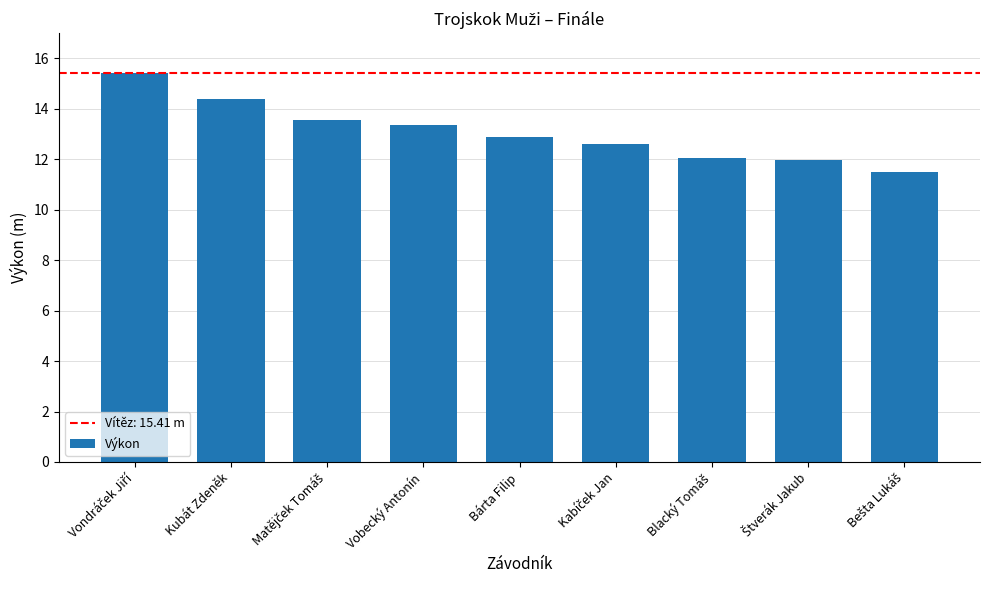

Does the chart contain any negative values?

No